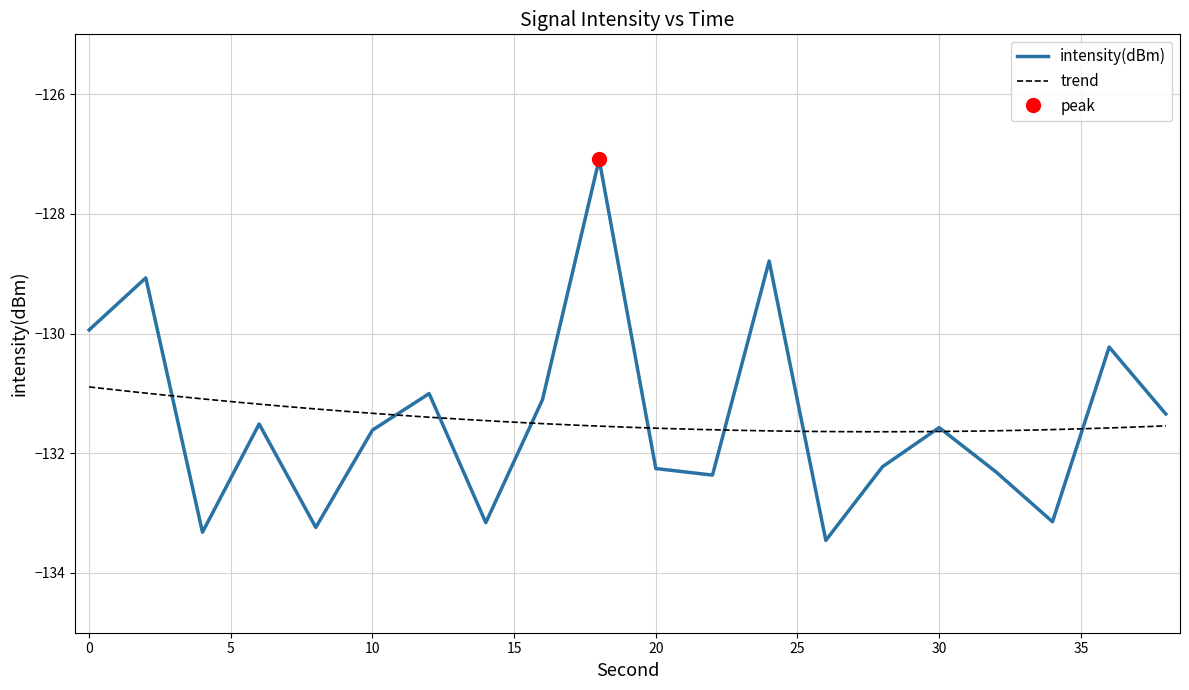

True or false: the data has more than 1 interior local peaks.

True